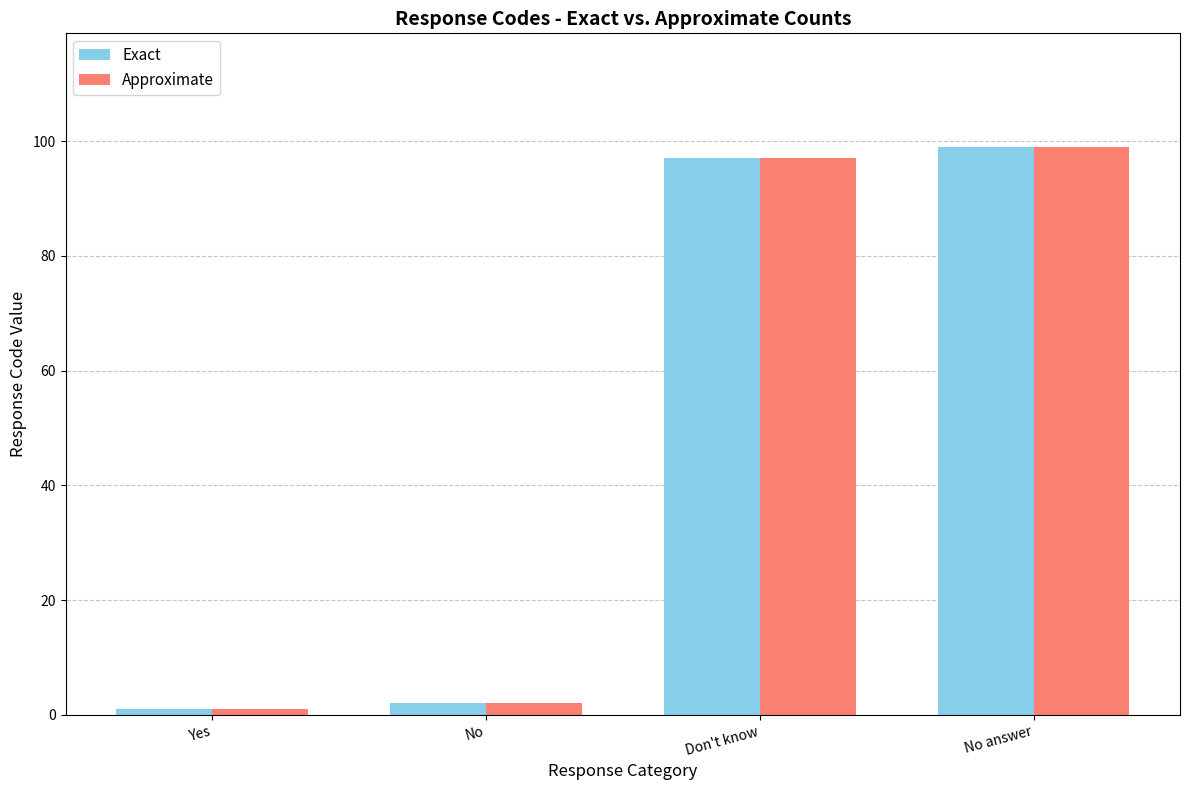

Which category has the highest value in the Exact series?

No answer